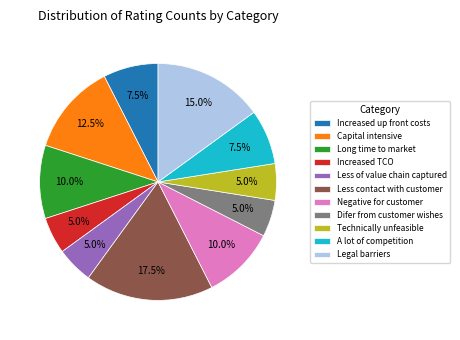

Does any single category account for the majority?

No